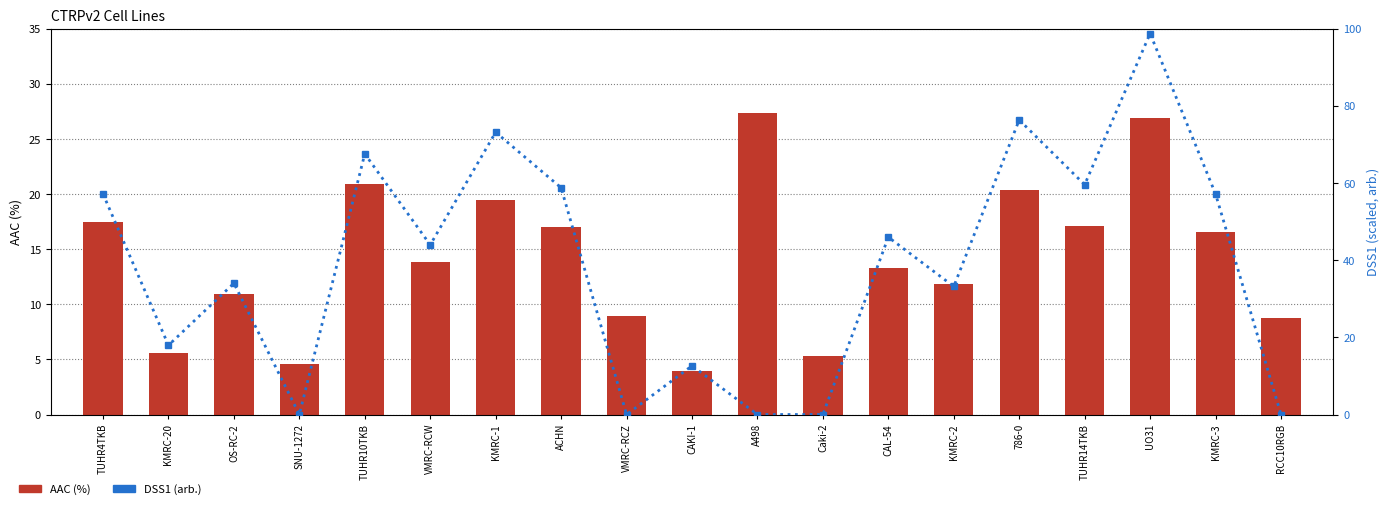

What is the difference between the maximum and second lowest values in the AAC (%) series?

22.8